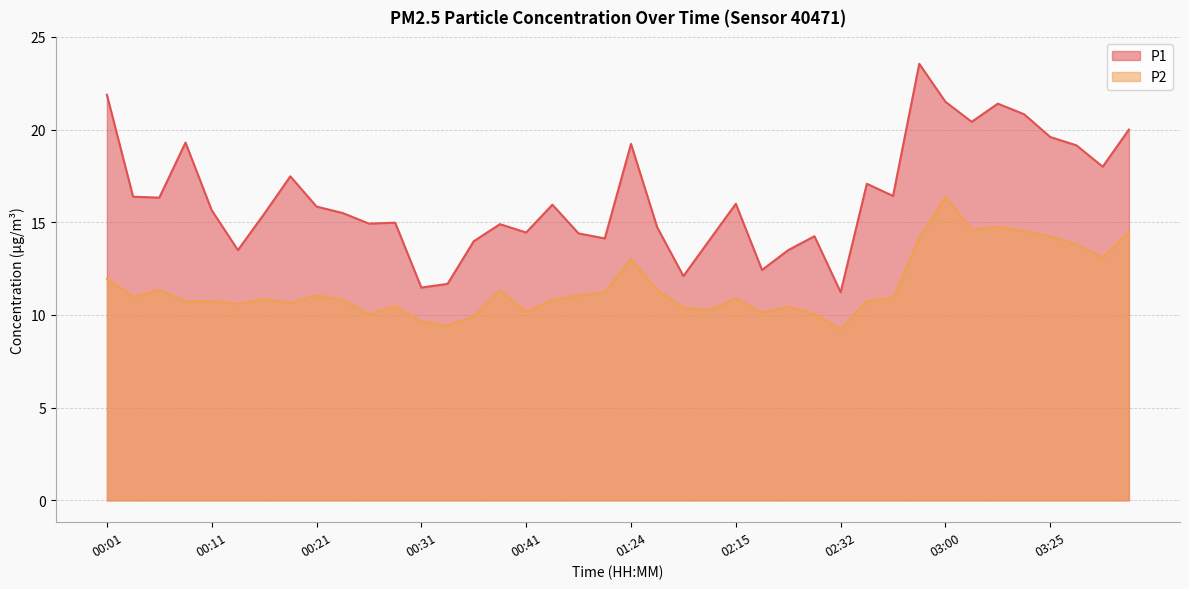

The P2 series shows 16.5 at 02:21. True or false?

False